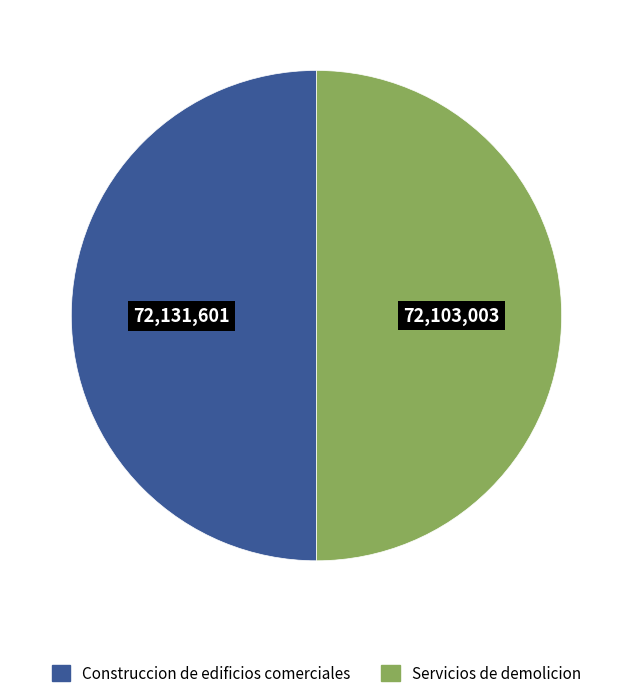

Combined, do Servicios de demolicion and Construccion de edificios comerciales account for over 50%?

Yes